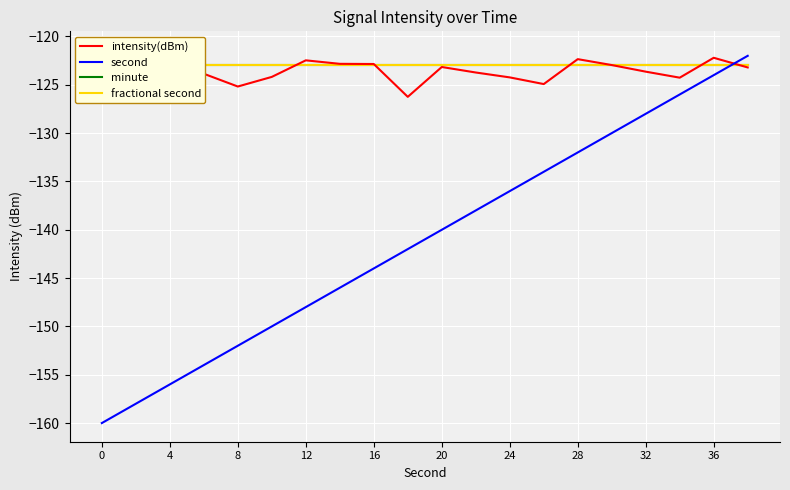

The second series shows -41 at 16. True or false?

False